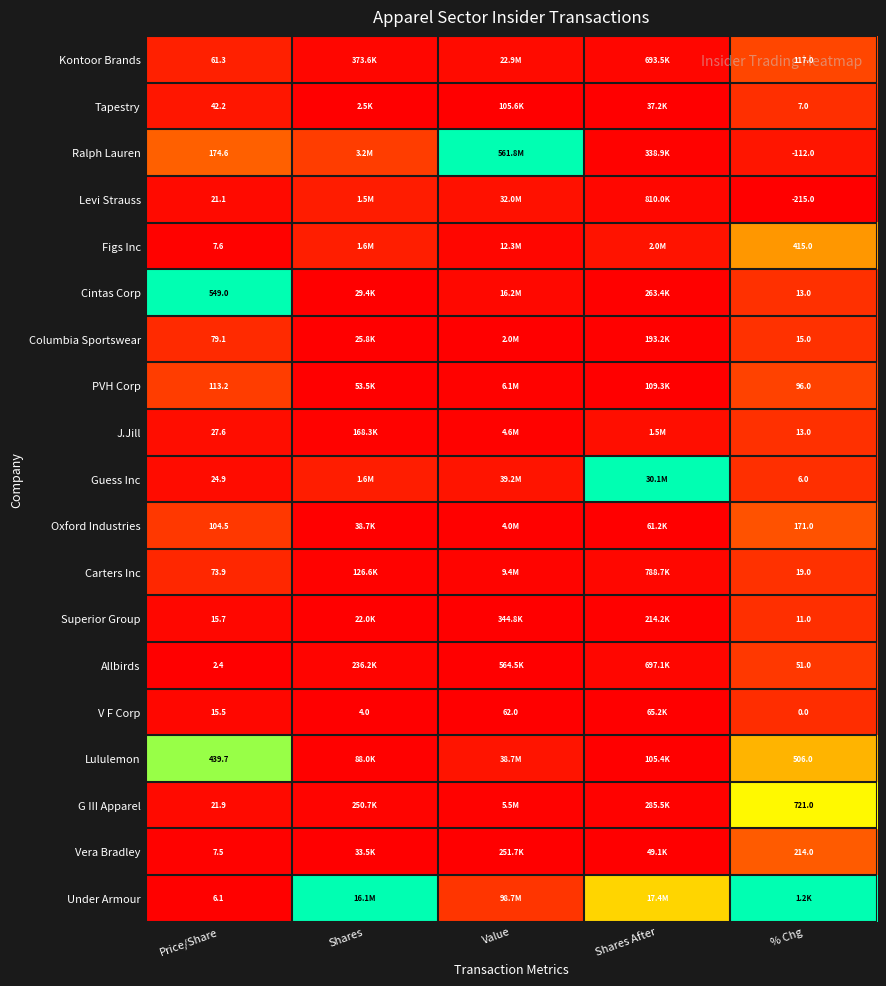

At Price/Share, list the series in order from largest to smallest.

Cintas Corp, Lululemon, Ralph Lauren, PVH Corp, Oxford Industries, Columbia Sportswear, Carters Inc, Kontoor Brands, Tapestry, J.Jill, Guess Inc, G III Apparel, Levi Strauss, Superior Group, V F Corp, Figs Inc, Vera Bradley, Under Armour, Allbirds